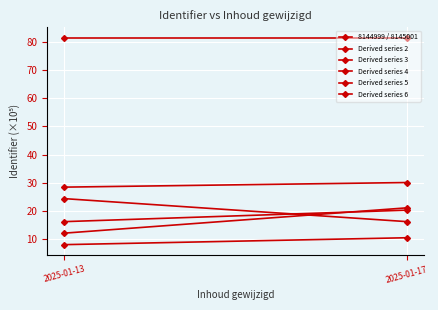

Rank the series at 2025-01-13 from lowest to highest value.

Derived series 6, Derived series 4, Derived series 3, Derived series 5, Derived series 2, 8144999 / 8145001